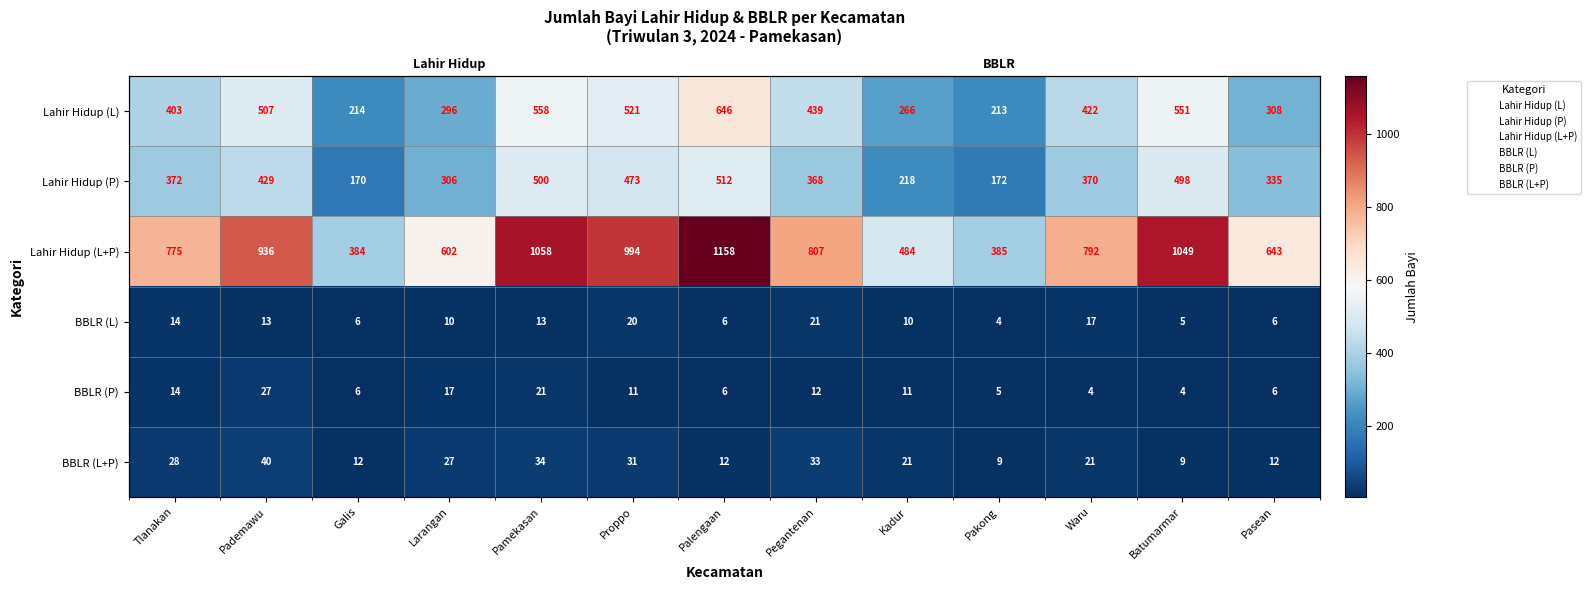

At which category is the sum across all series the highest?

Palengaan